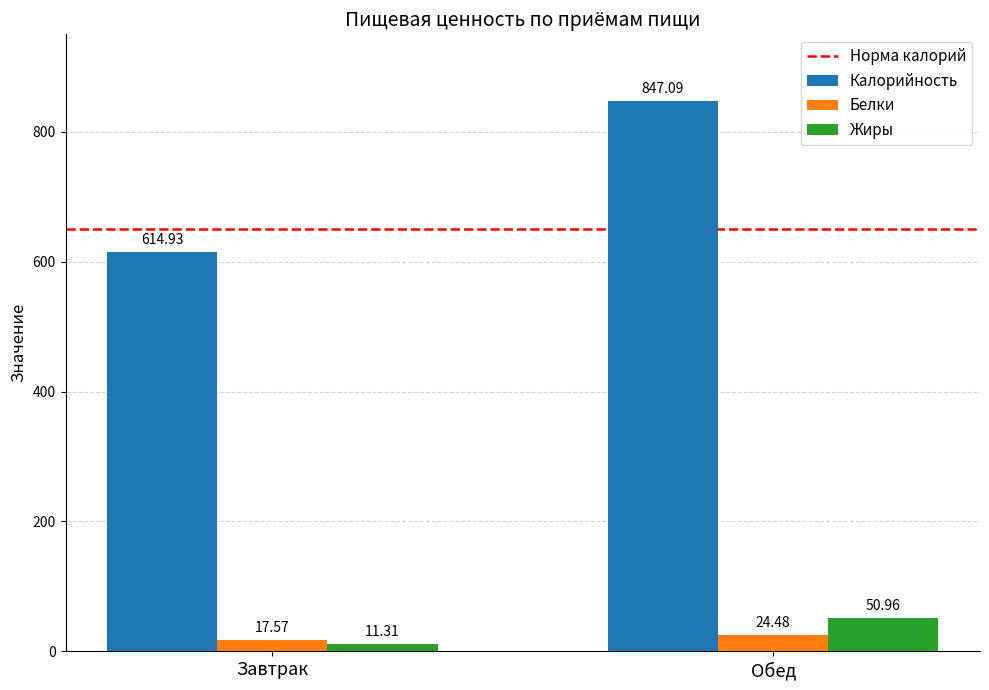

How many values in the Жиры series exceed 50?

1